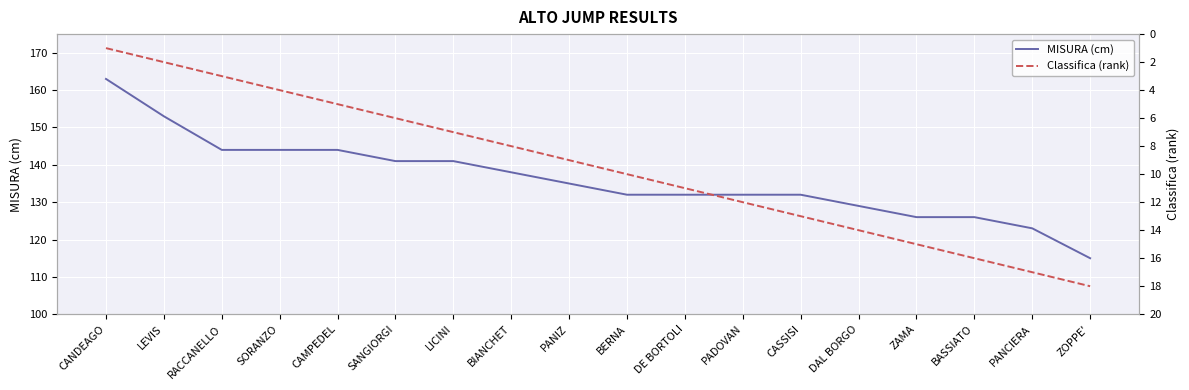

Which series has the largest total across all categories?

MISURA (cm)